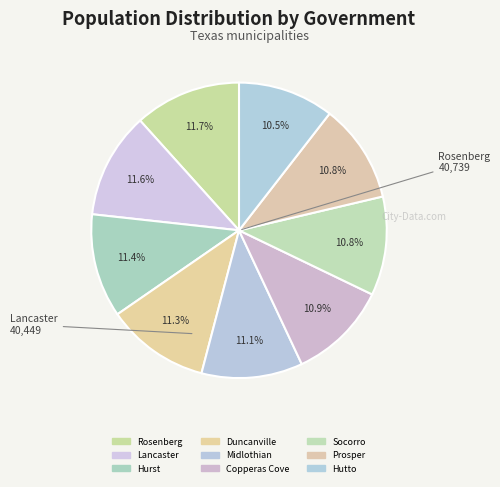

What is the change in value from Hurst to Duncanville?

-221